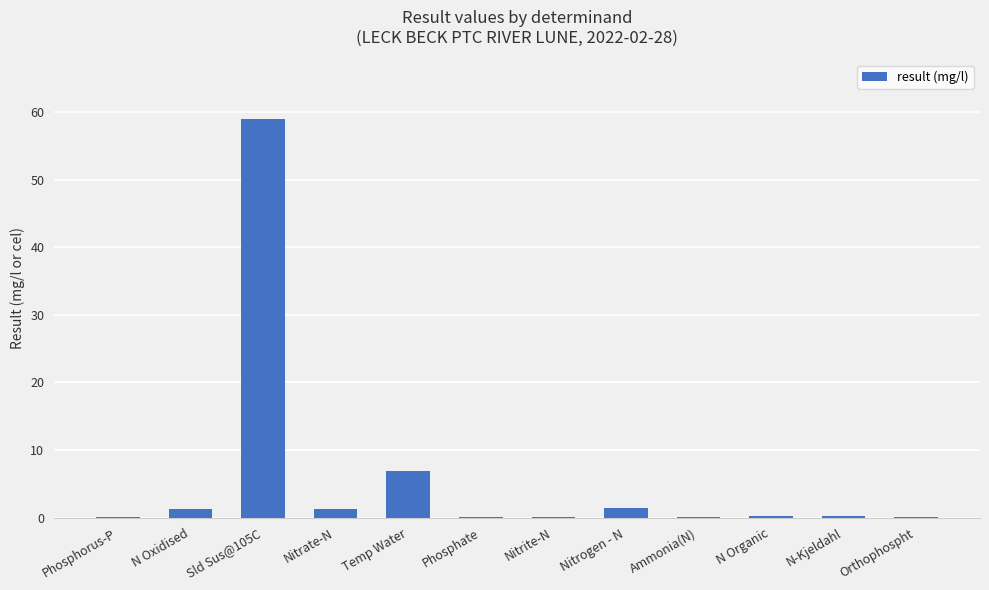

Are the bars grouped side by side (vs. stacked)?

No